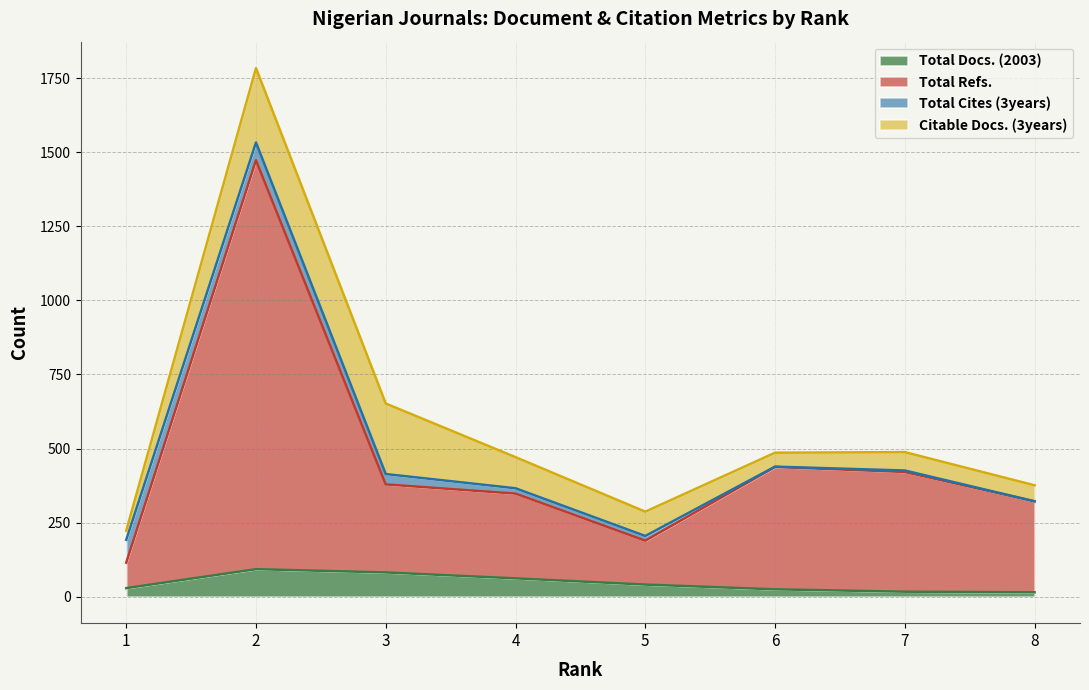

Which series has the largest total across all categories?

Total Refs.